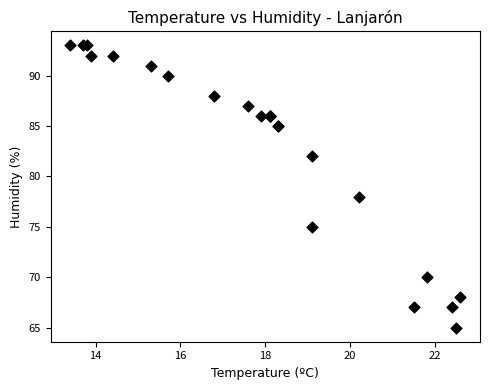

What Y value in the scatter plot is closest to 79?

78